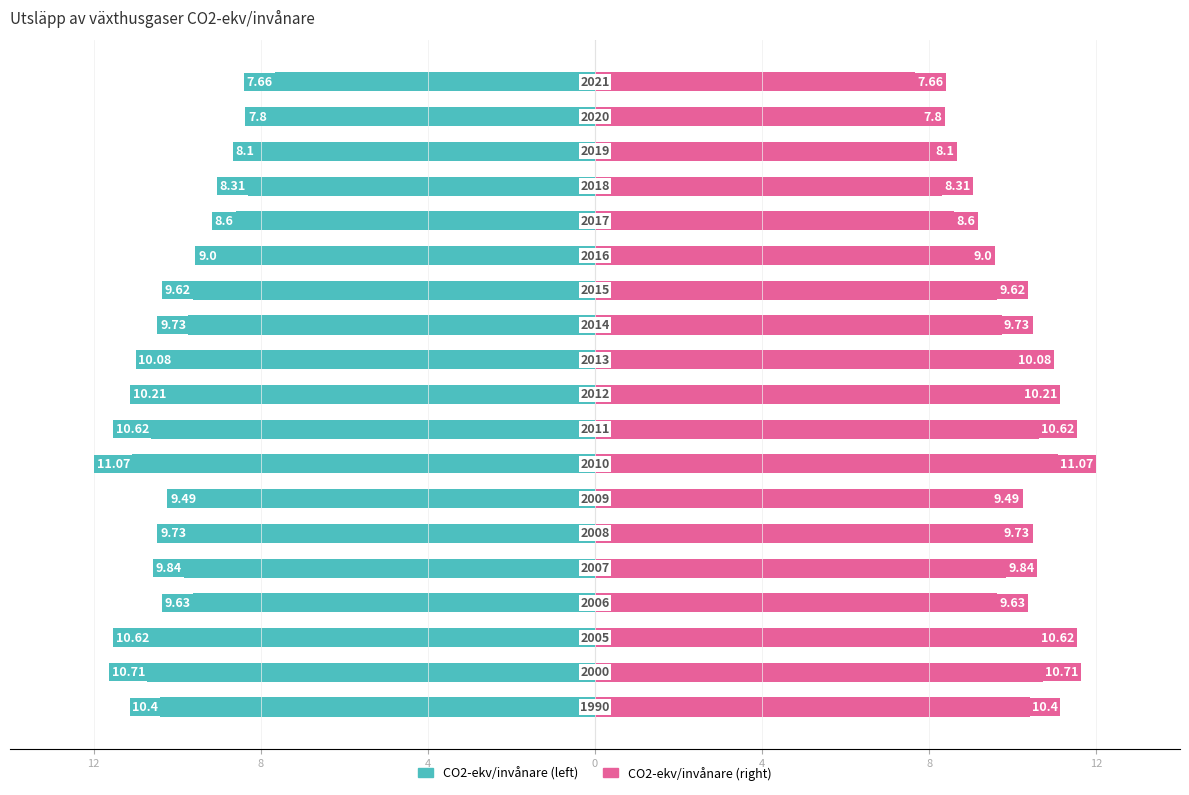

What is the value of the Value bar at the 8th from the left?

-11.1